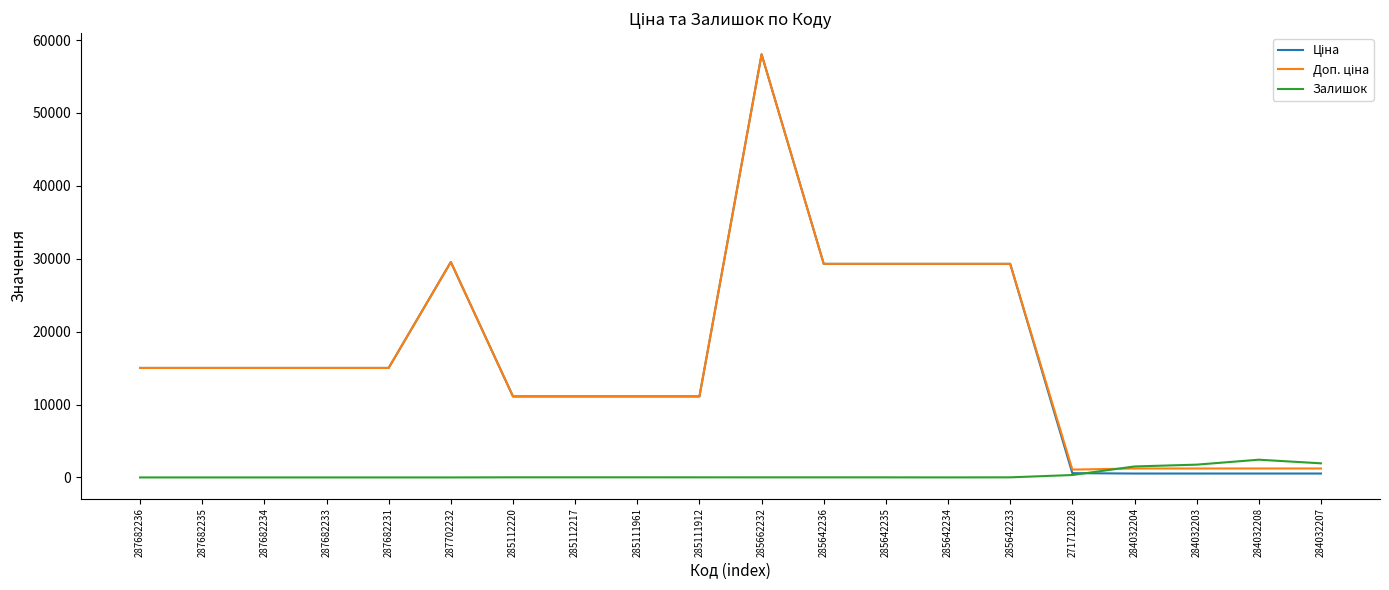

Which category has the highest value across all series?

285662232